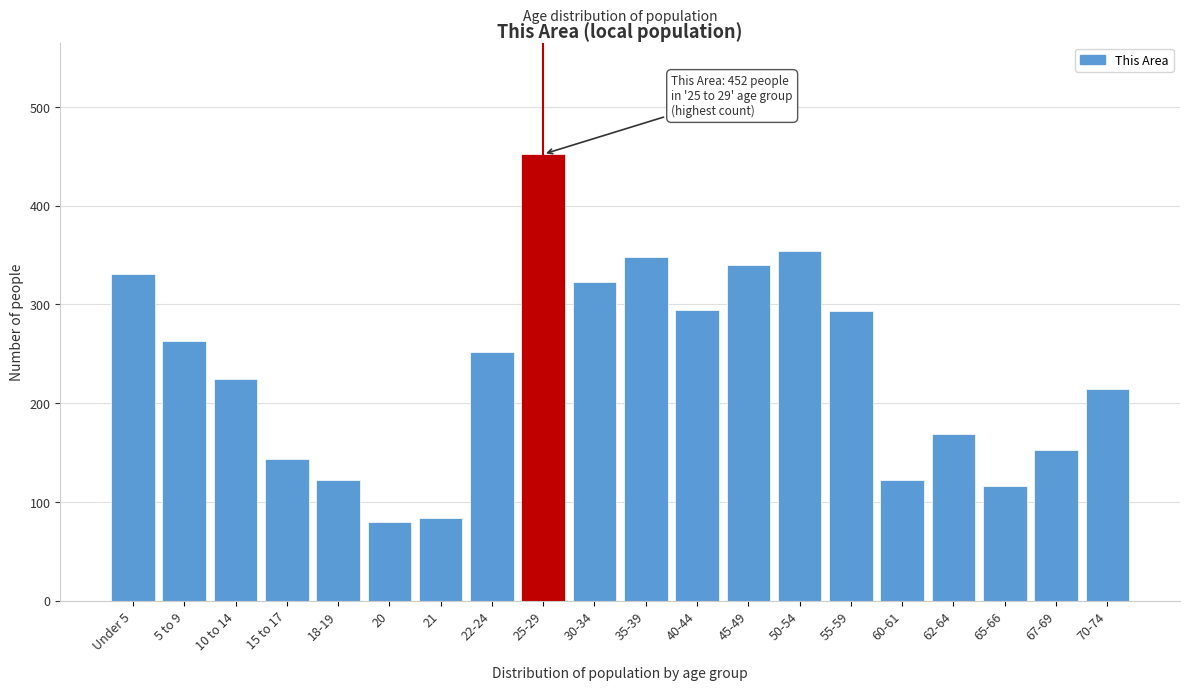

What is the average value?

234